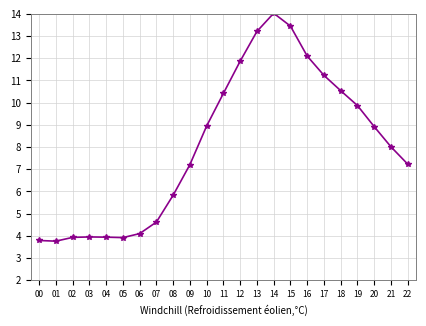

How many distinct data groups are displayed?

1